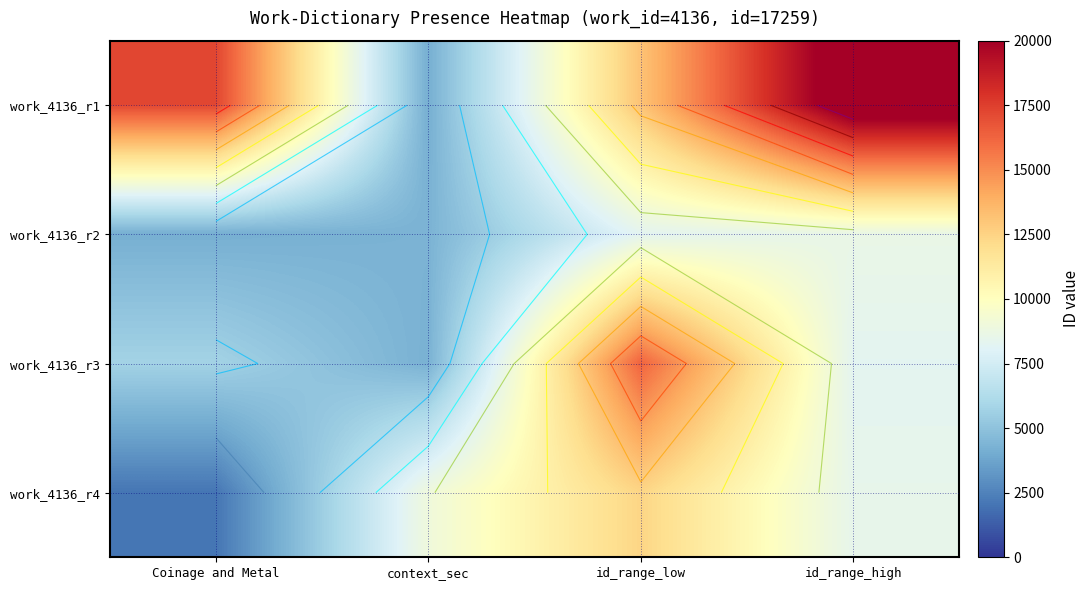

How many data points in work_4136_r3 are less than 8272?

2